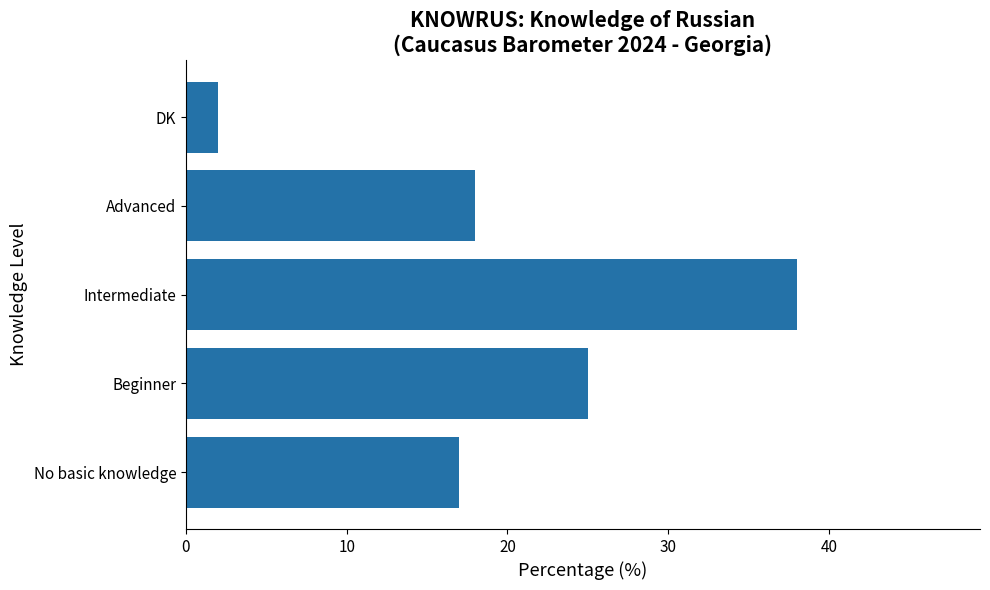

Reading top to bottom, transcribe all the data shown in this chart.

DK=2	Advanced=18	Intermediate=38	Beginner=25	No basic knowledge=17